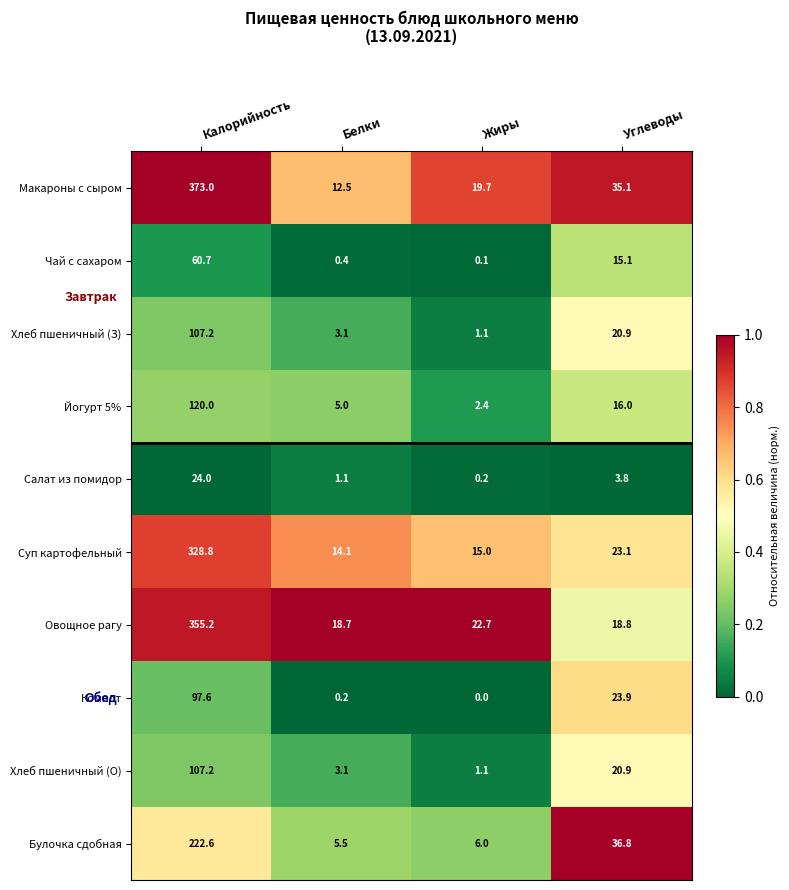

Is the value of Суп картофельный at Белки greater than the value of Хлеб пшеничный (О) at Белки?

Yes